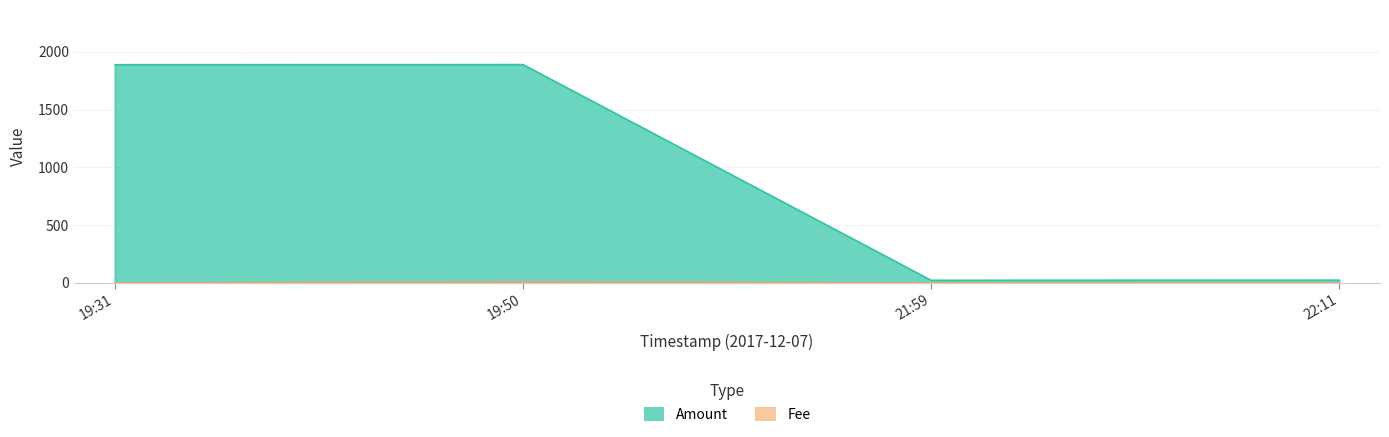

What is the sum of all Amount values?

3826